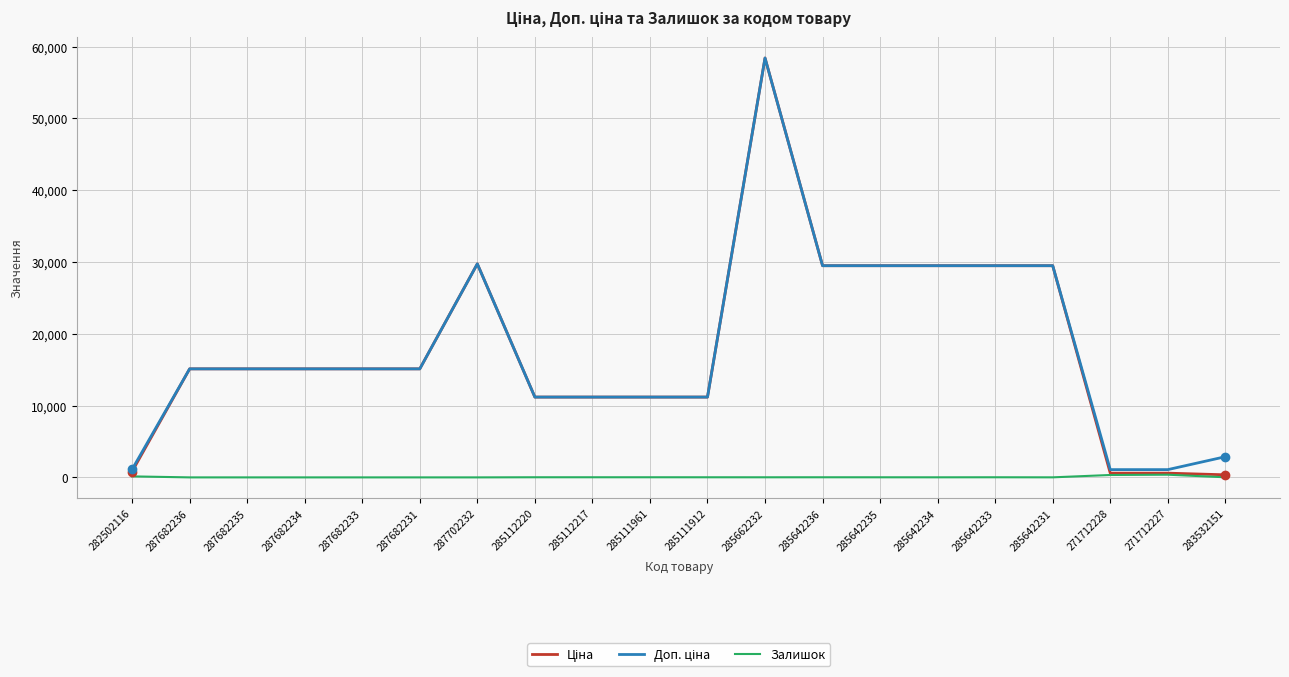

What is the maximum value shown in the chart?

58426.5